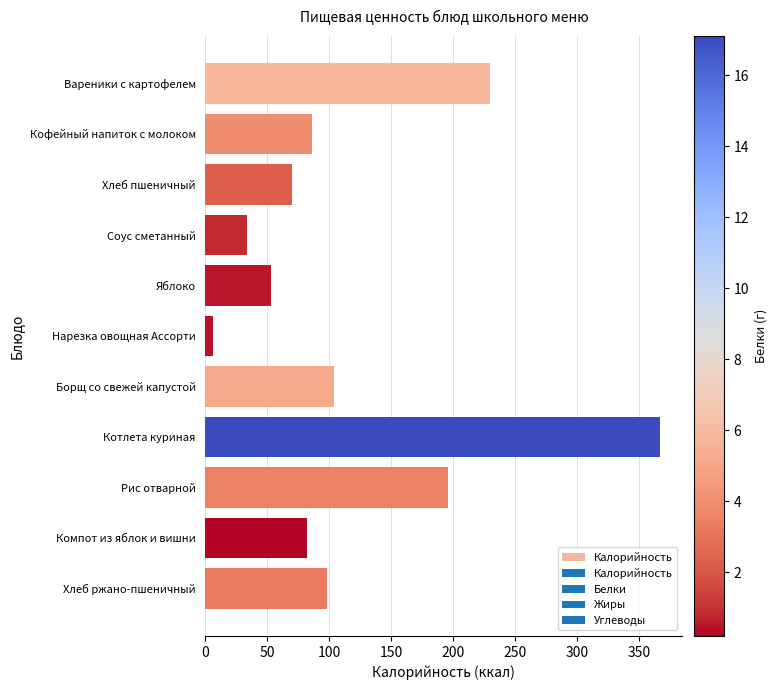

What is the sum of all values?

1326.1